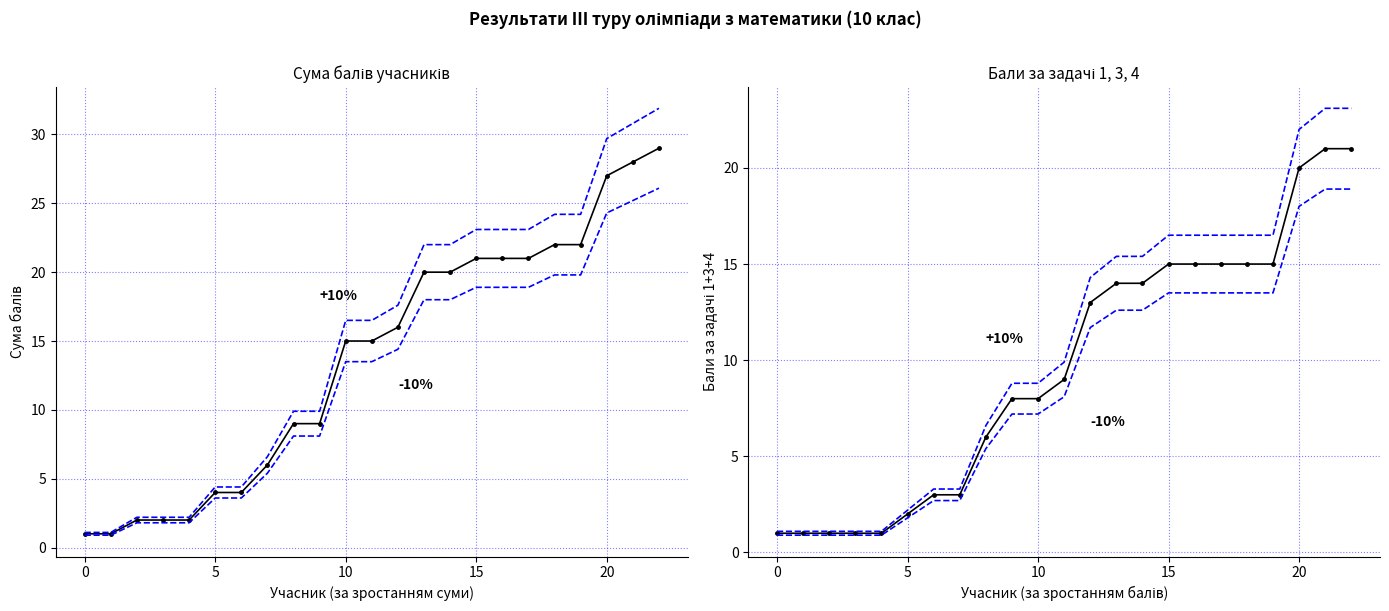

Does the chart have visible grid lines?

Yes